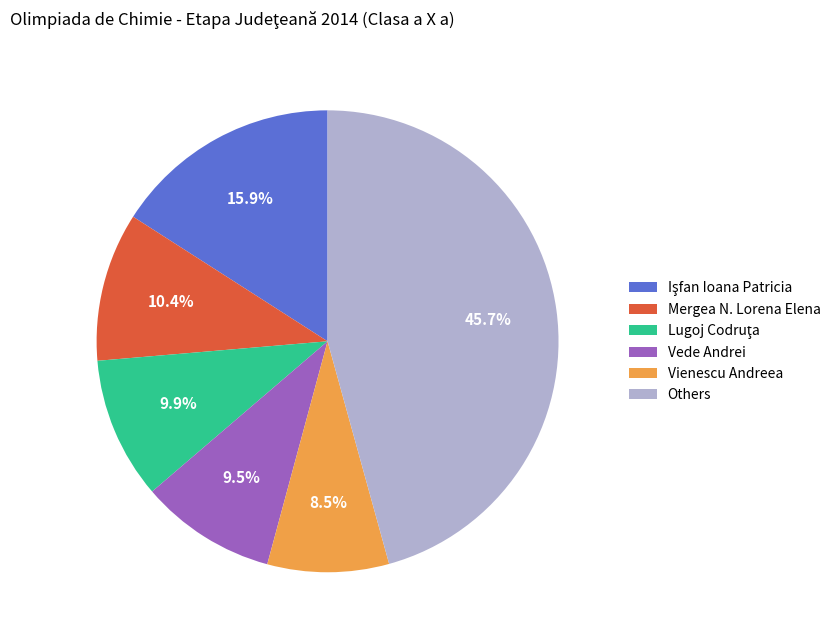

What is the total percentage of Mergea N. Lorena Elena and Vienescu Andreea?

18.9%